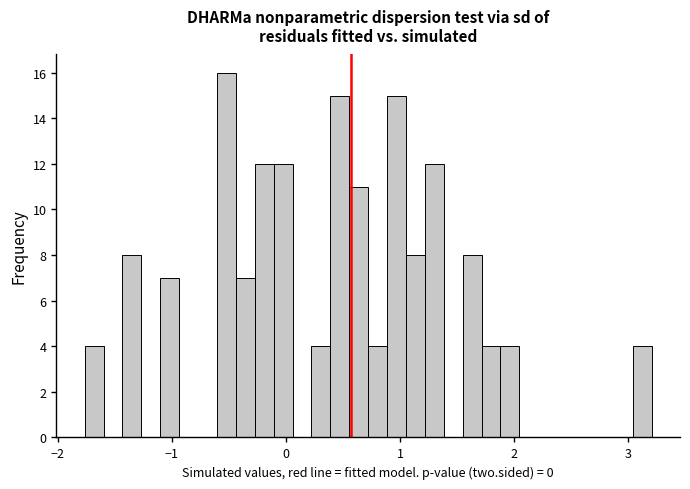

Read against the x-axis, roughly where is the centre of the tallest bar?

-0.5